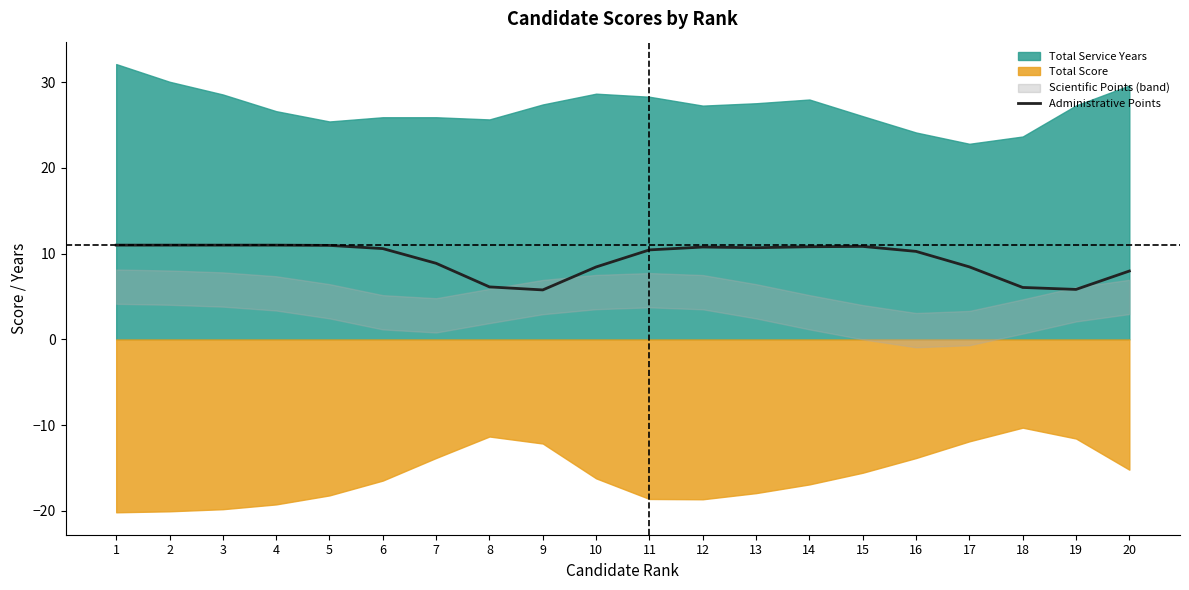

Count the number of categories in the chart.

20